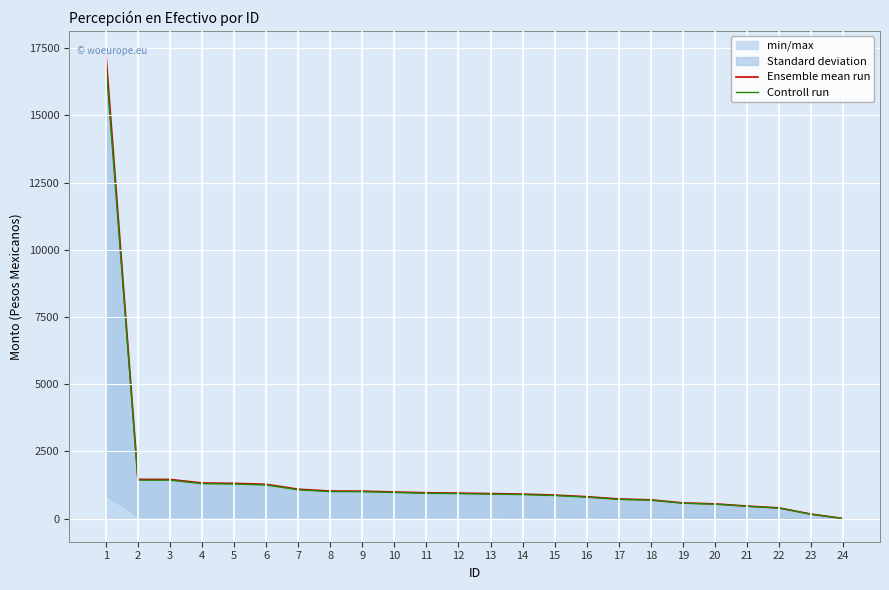

How many values in the Ensemble mean run series are below 945?

12